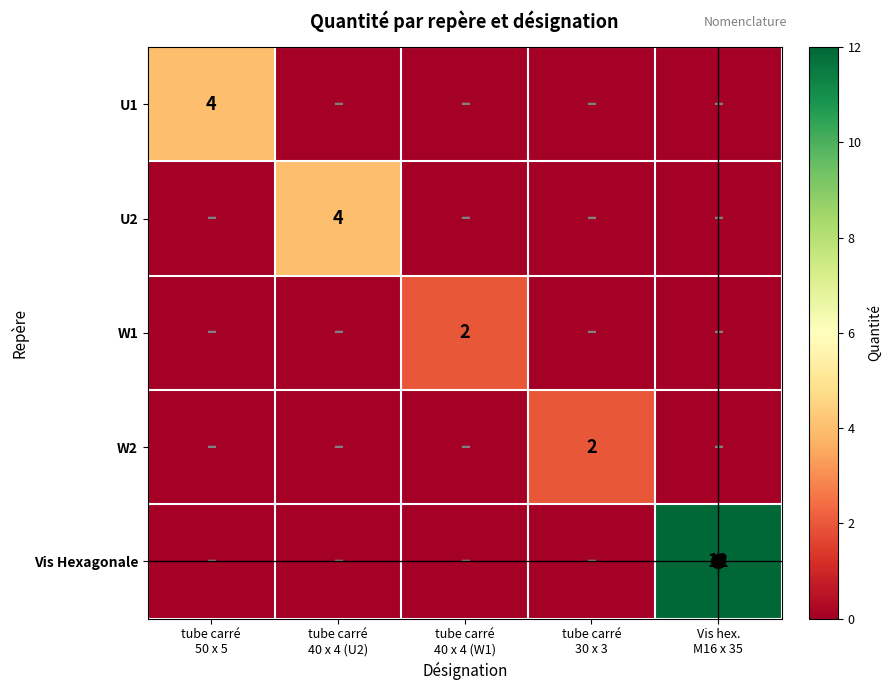

The value of U1 at tube carré 40 x 4 (W1) is 0. True or false?

True